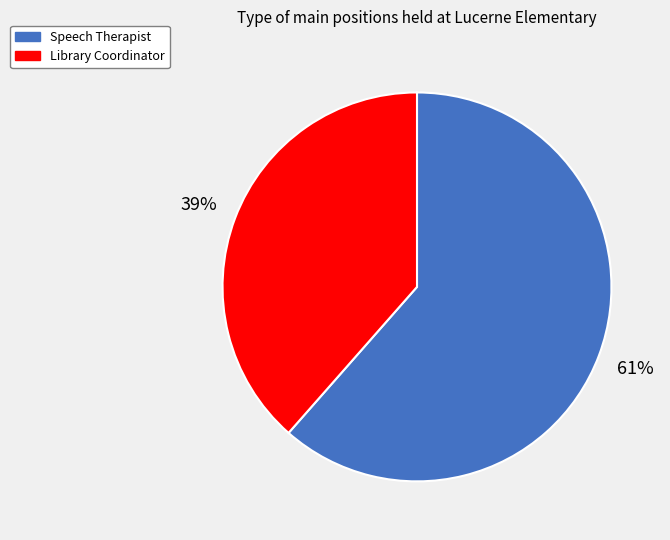

Approximately how many times larger is the value at Speech Therapist compared to Library Coordinator?

1.6